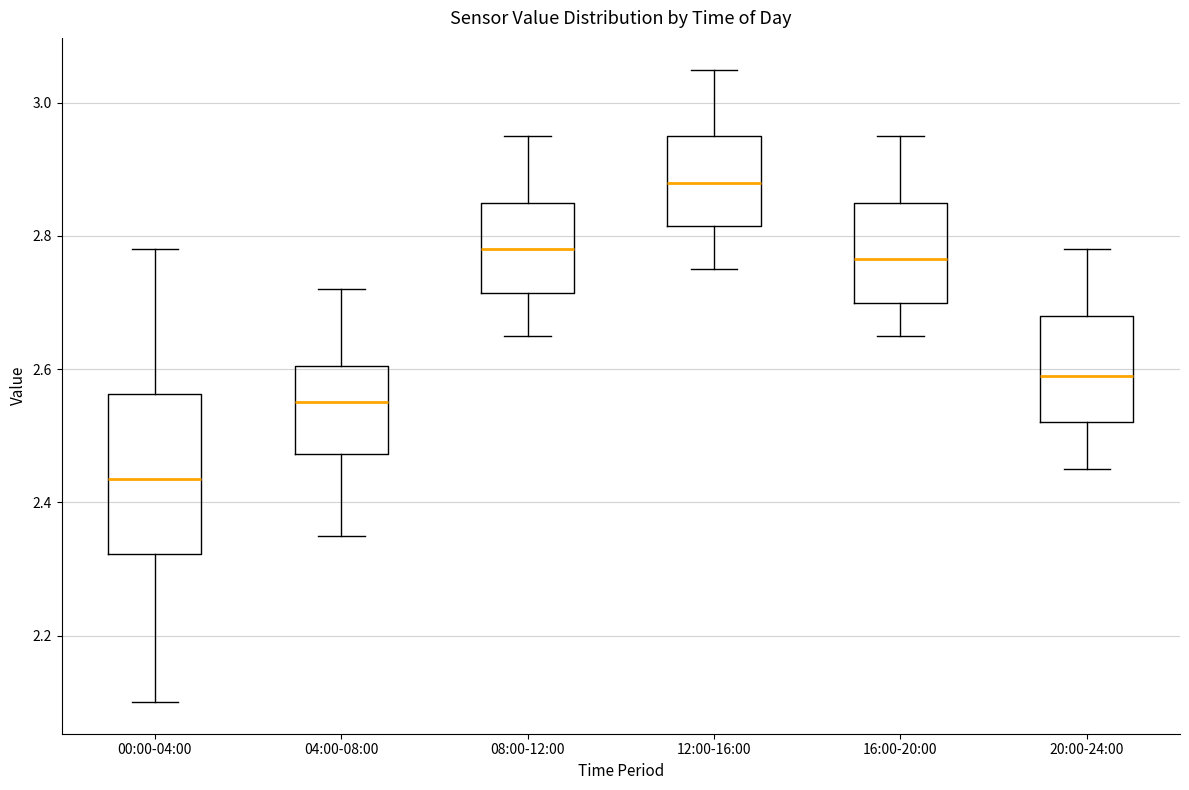

Where does the upper whisker of the box for 08:00-12:00 end on the y-axis? The values are not printed on the chart, so give them approximately, as read against the axis.

2.96